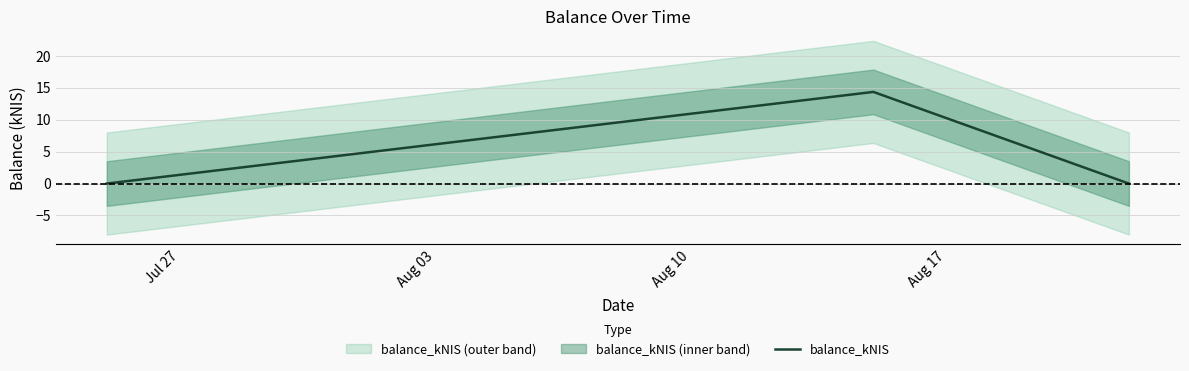

What is the maximum value shown in the chart?

14.4